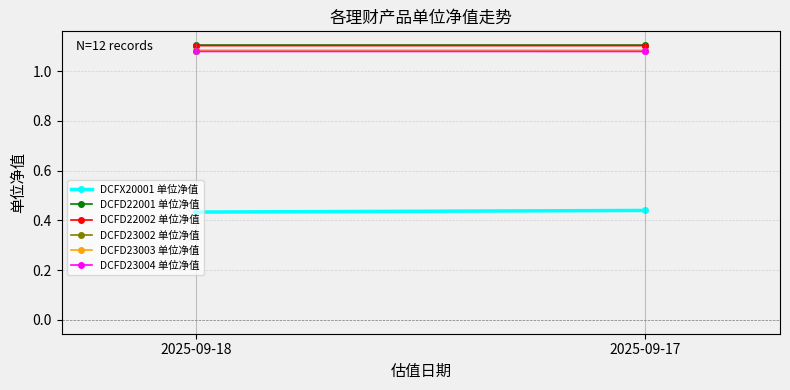

What is the approximate value of DCFD23004 单位净值 at 2025-09-18?

1.1